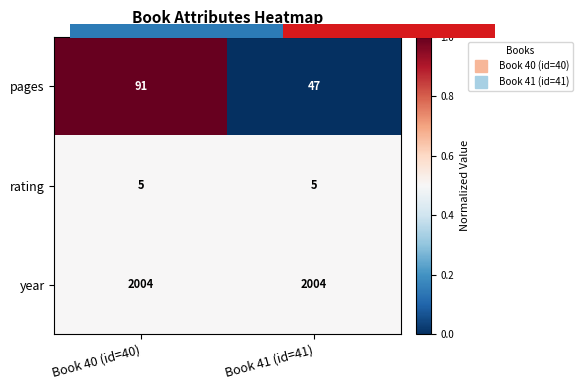

Which series has the largest range (max minus min)?

pages